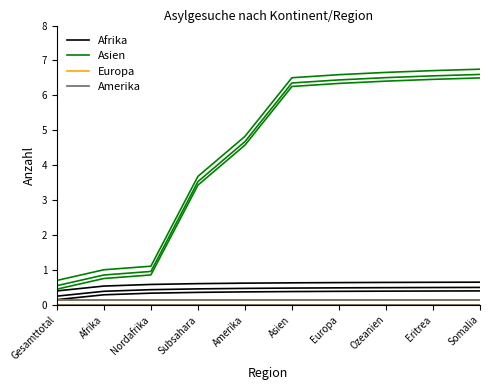

How many data points does each series have?

10